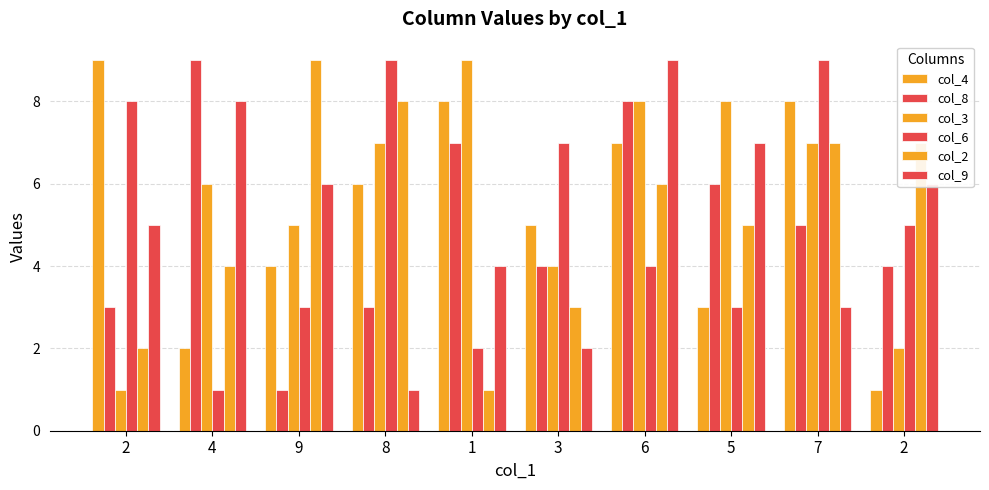

True or false: col_4 has a value of 0 at 2.

False